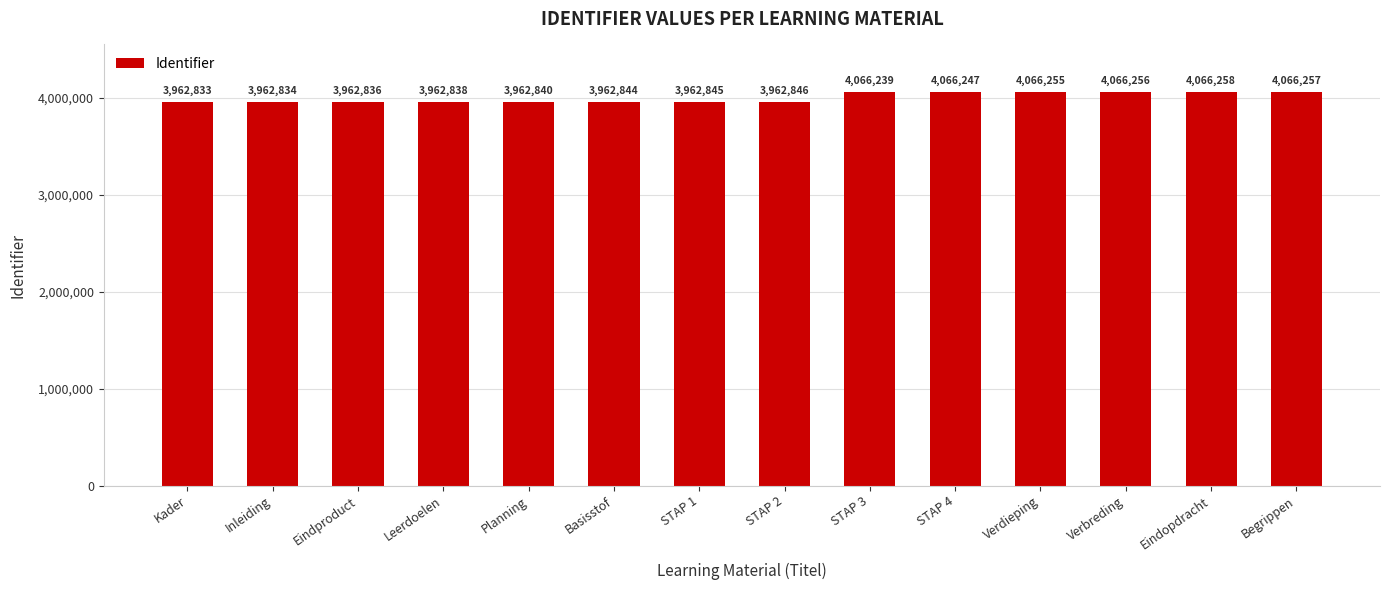

What is the label of the 6th bar from the right?

STAP 3